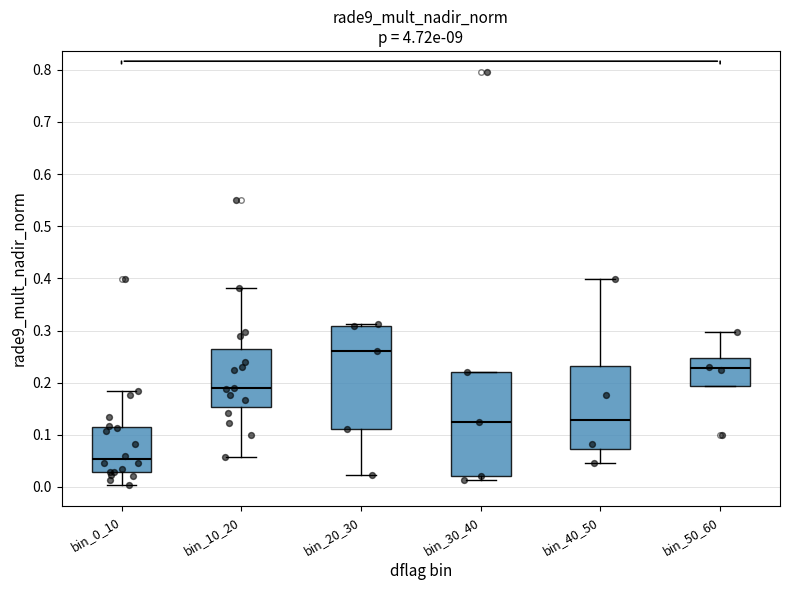

Where is the upper edge of the box for bin_30_40 on the y-axis? The values are not printed on the chart, so give them approximately, as read against the axis.

0.22